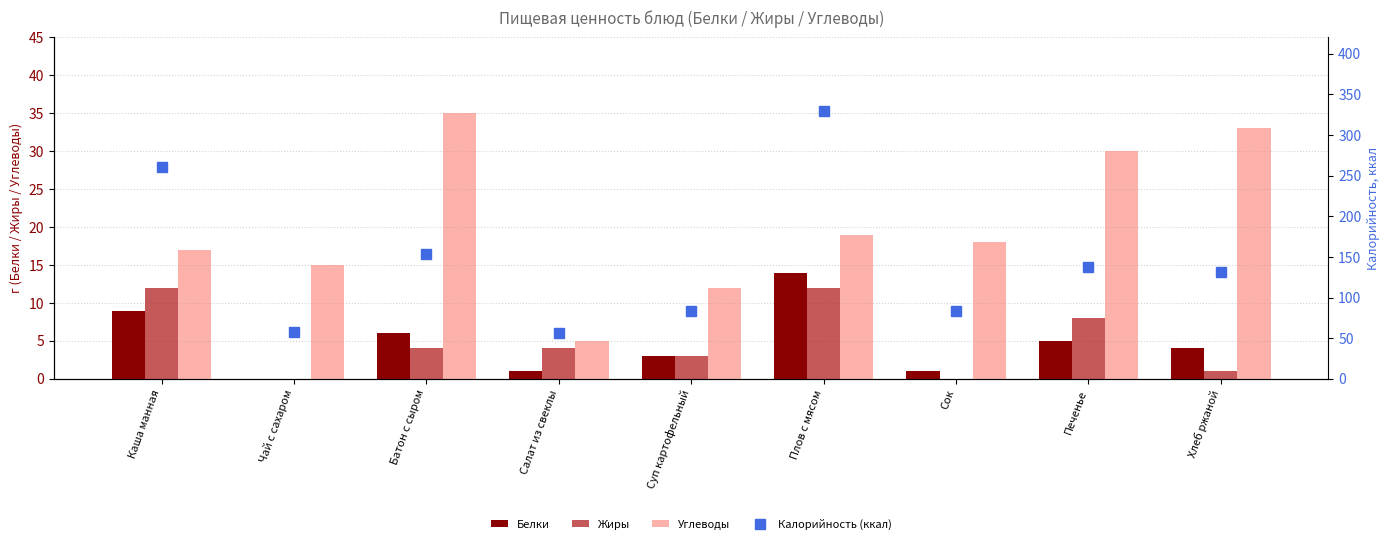

Reading left to right, list all the values displayed in this chart.

Белки: Каша манная=9	Чай с сахаром=0	Батон с сыром=6	Салат из свеклы=1	Суп картофельный=3	Плов с мясом=14	Сок=1	Печенье=5	Хлеб ржаной=4
Жиры: Каша манная=12	Чай с сахаром=0	Батон с сыром=4	Салат из свеклы=4	Суп картофельный=3	Плов с мясом=12	Сок=0	Печенье=8	Хлеб ржаной=1
Углеводы: Каша манная=17	Чай с сахаром=15	Батон с сыром=35	Салат из свеклы=5	Суп картофельный=12	Плов с мясом=19	Сок=18	Печенье=30	Хлеб ржаной=33
Калорийность (ккал): Каша манная=260	Чай с сахаром=57	Батон с сыром=153	Салат из свеклы=56	Суп картофельный=84	Плов с мясом=329	Сок=84	Печенье=137	Хлеб ржаной=132